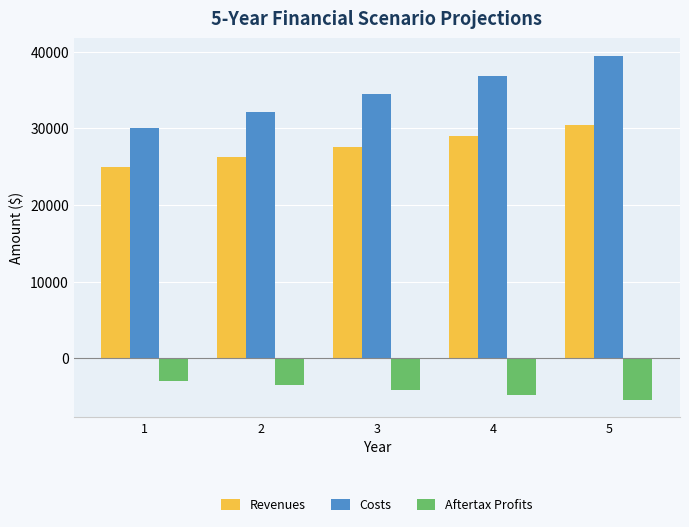

Does the chart contain stacked bars?

No